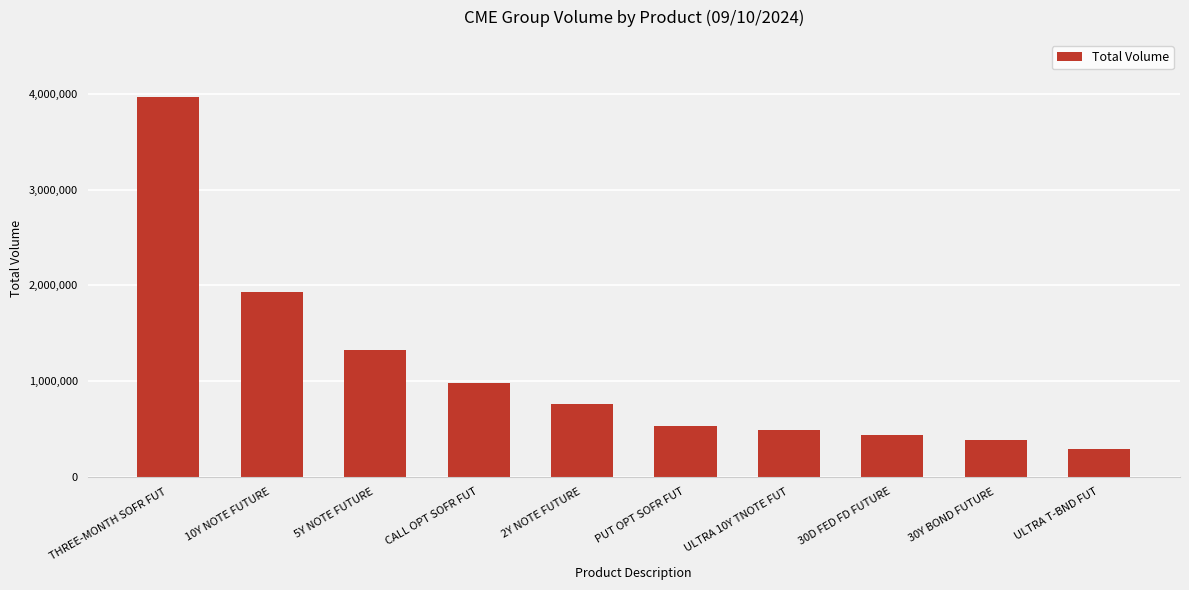

Is it true that the value at CALL OPT SOFR FUT is 542373?

False